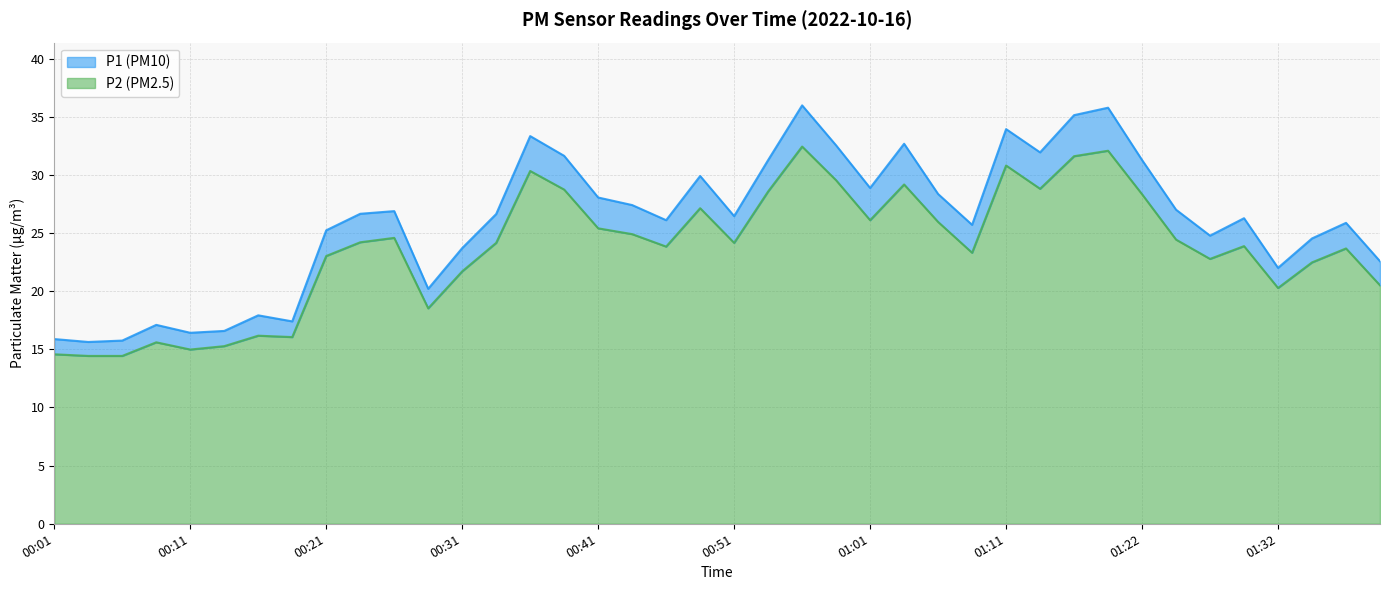

Rank the series by their maximum value, from highest to lowest.

P1, P2